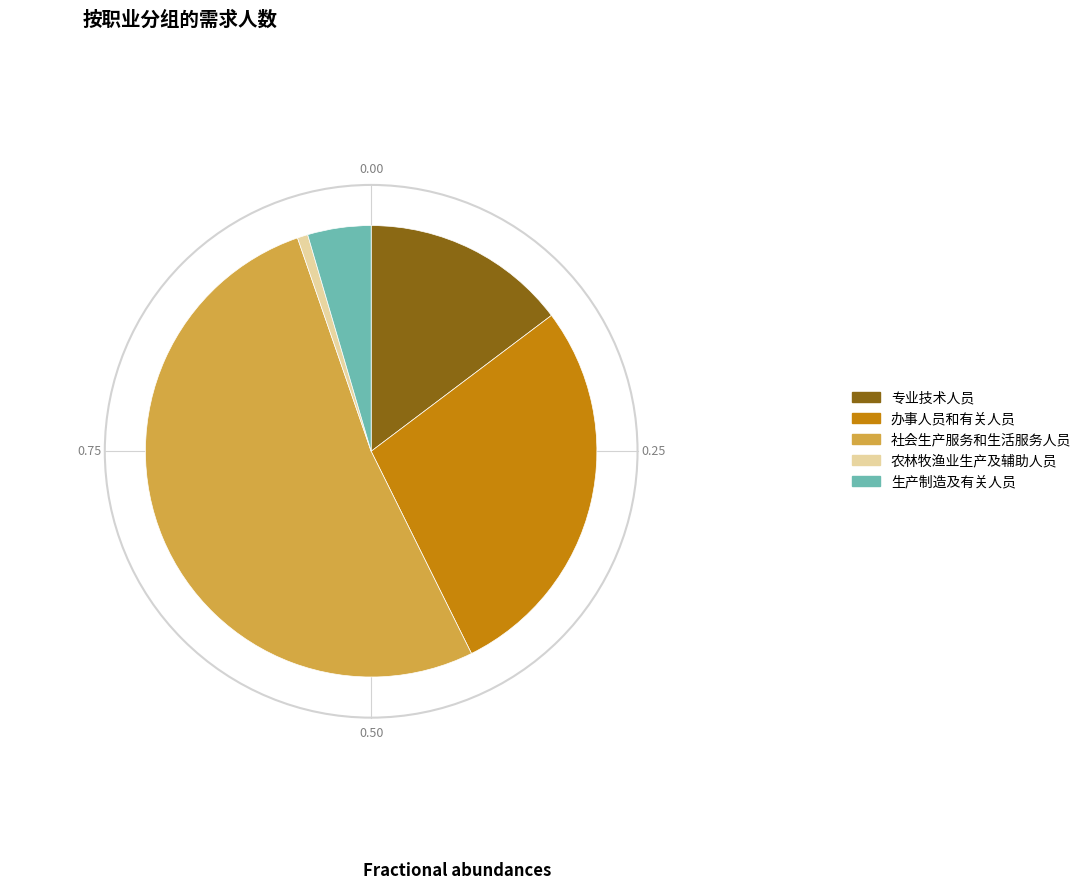

The 专业技术人员 slice represents 23% of the pie. True or false?

False